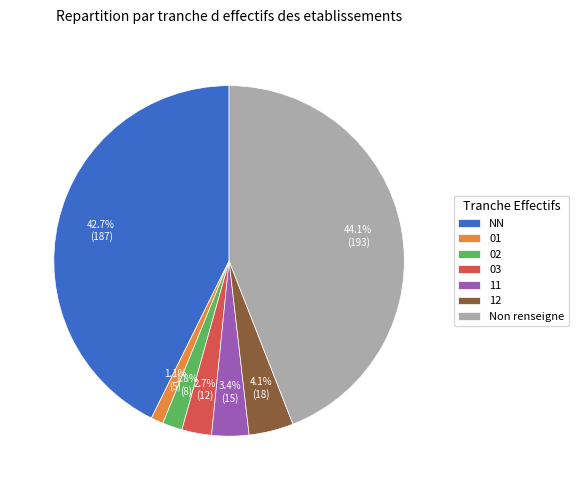

Is there a majority slice in this chart?

No